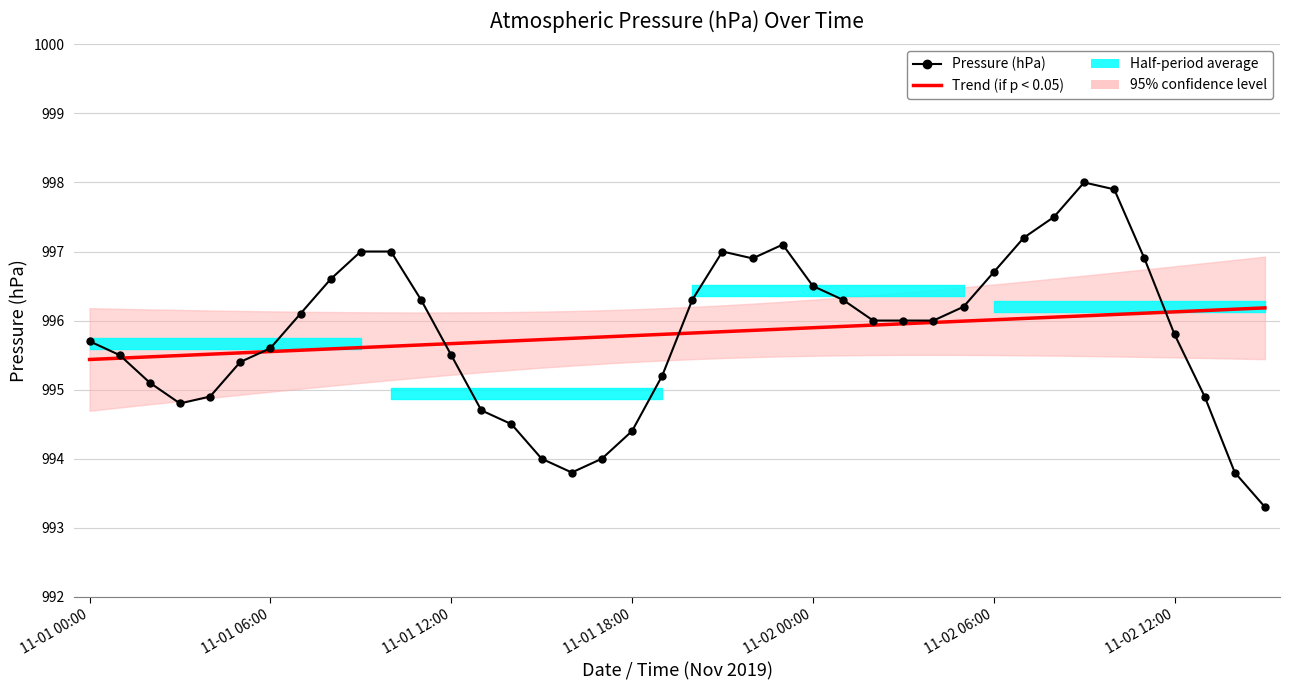

True or false: Trend (if p < 0.05) has more than 1 interior local peaks.

False